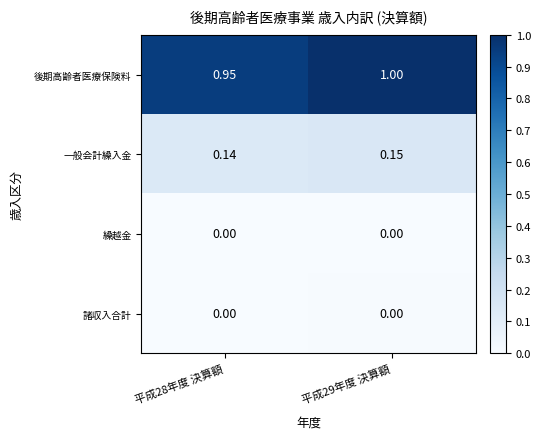

Which series changed the most between 平成28年度 決算額 and 平成29年度 決算額?

後期高齢者医療保険料